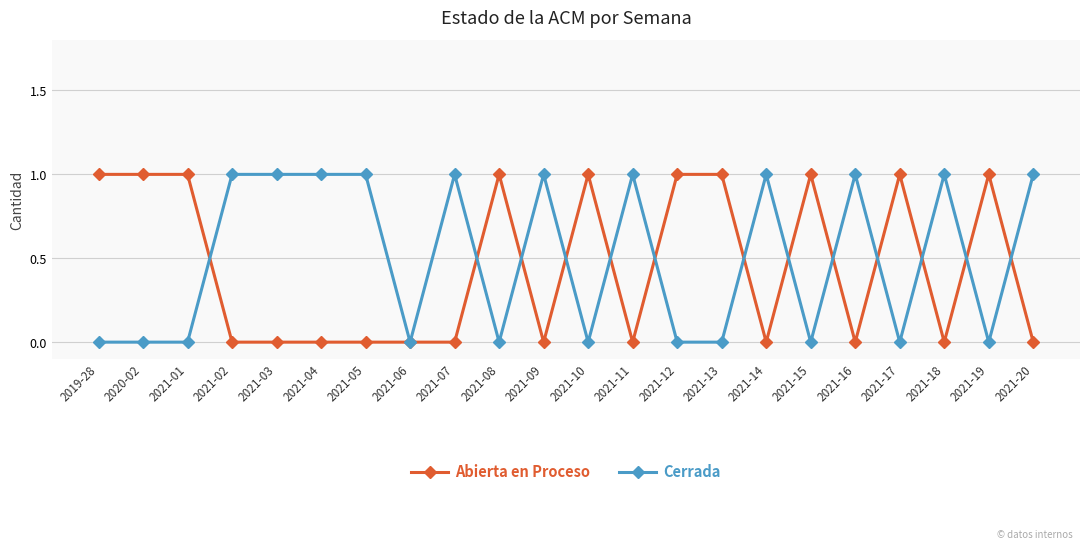

Where do Abierta en Proceso and Cerrada first cross each other?

2021-01 and 2021-02